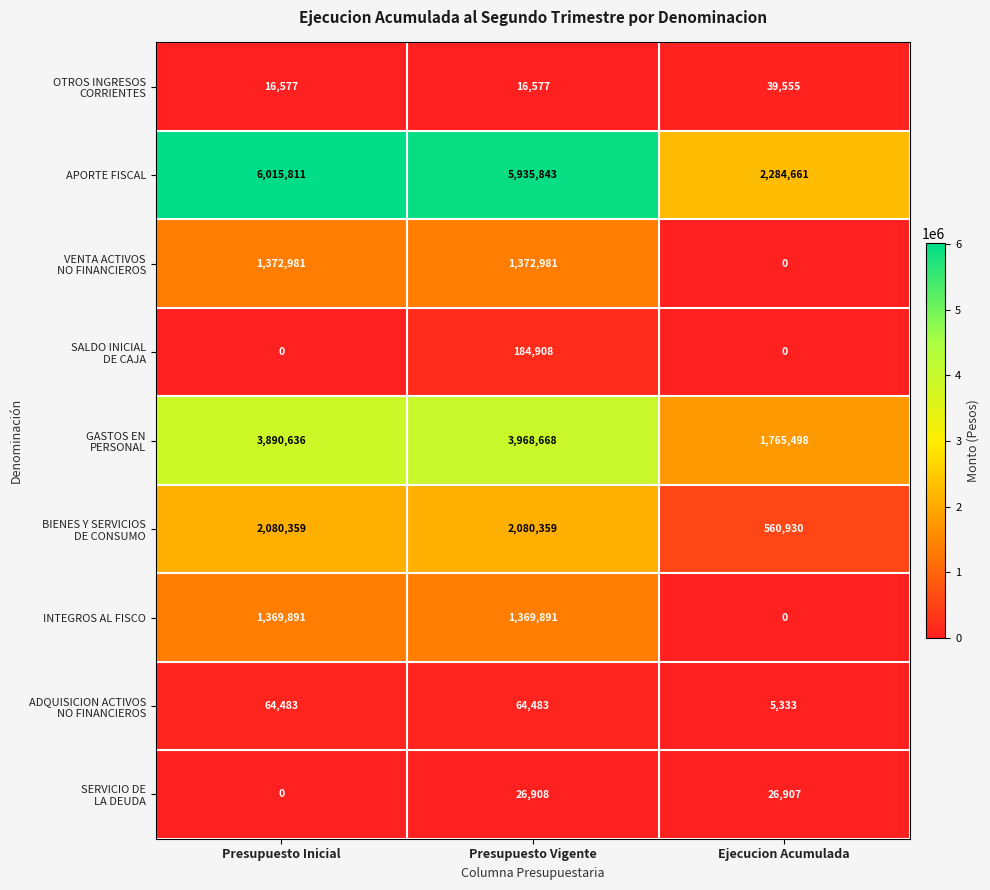

What is the maximum value shown in the chart?

6015811